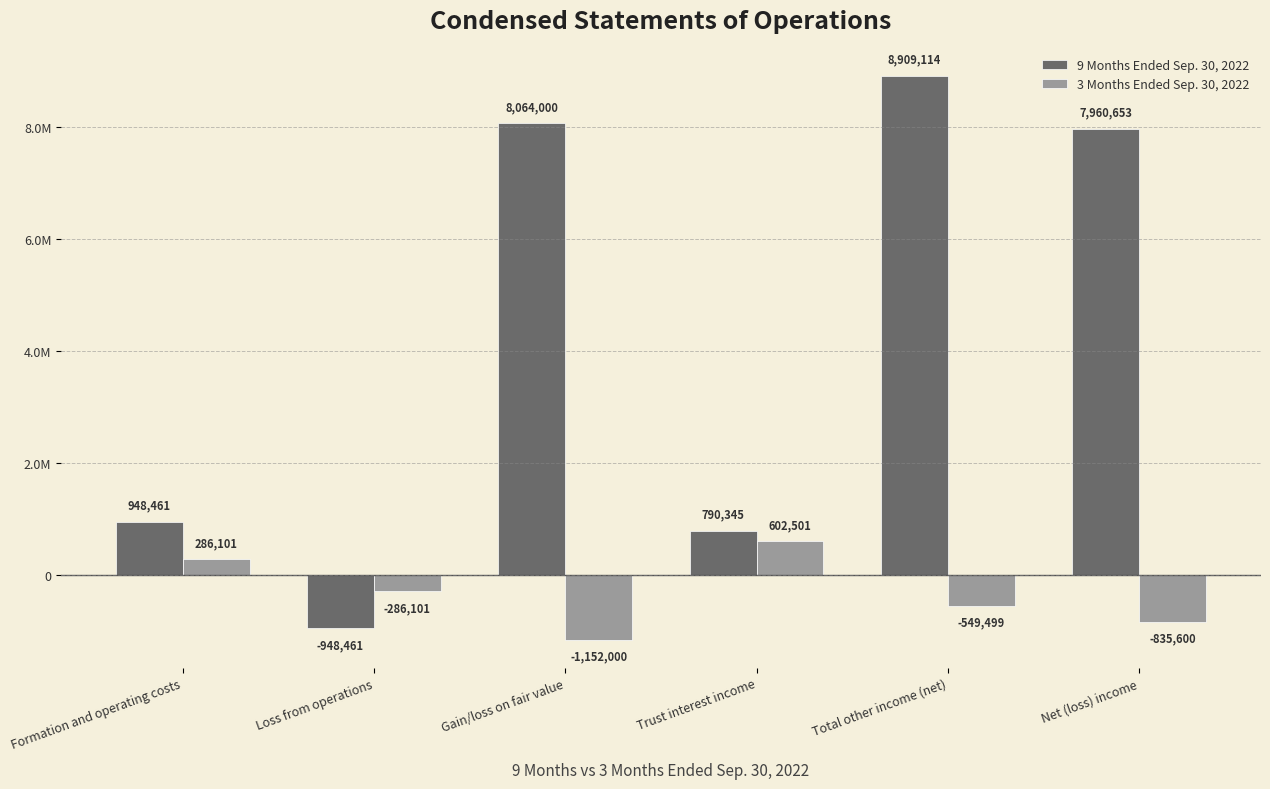

What is the difference between the 3 Months Ended Sep. 30, 2022 values at Gain/loss on fair value and Trust interest income?

1754501